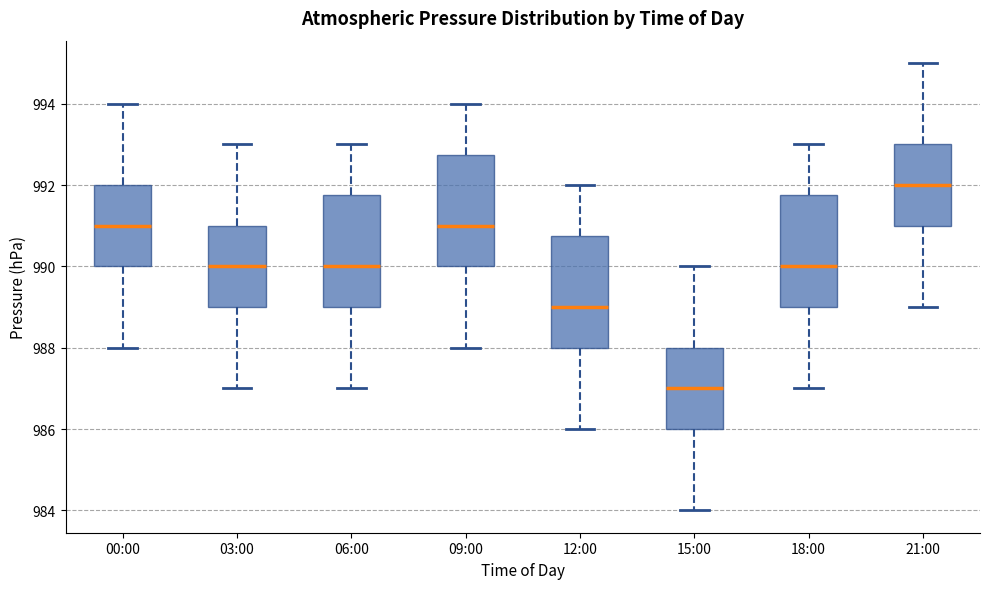

Which box has the highest median line?

21:00